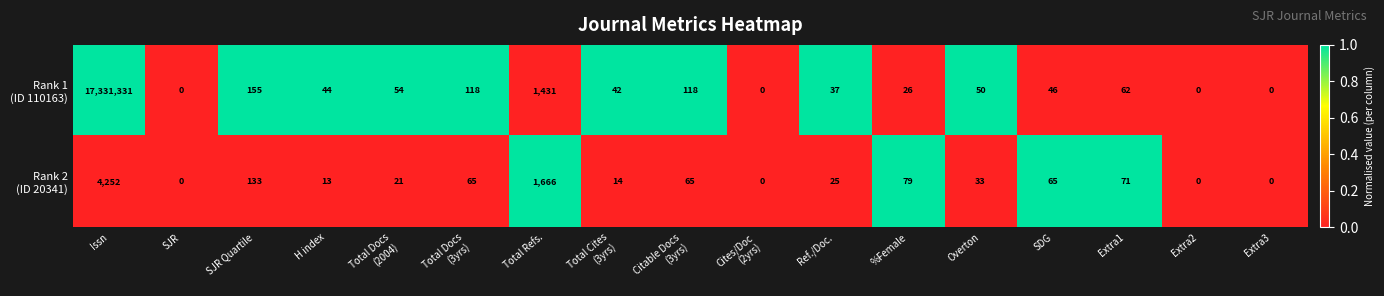

At which category does the chart reach its peak across all series?

Issn